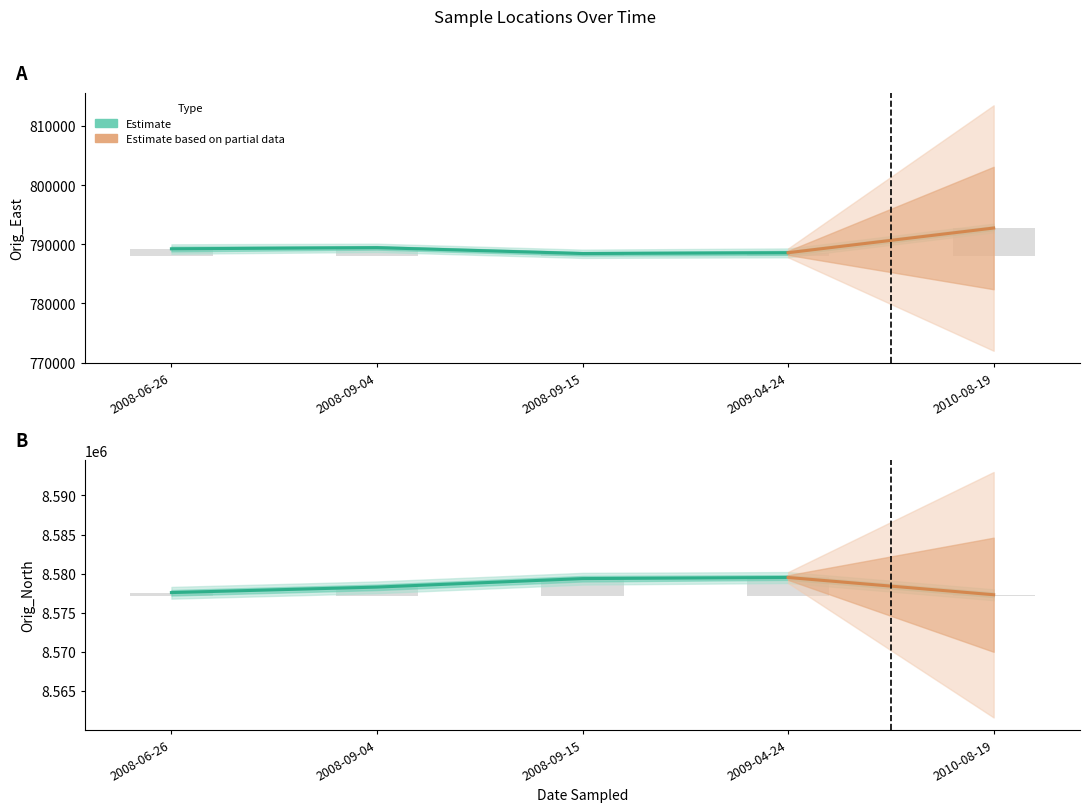

What is the difference between the highest and lowest values at 2008-09-04?

319.2